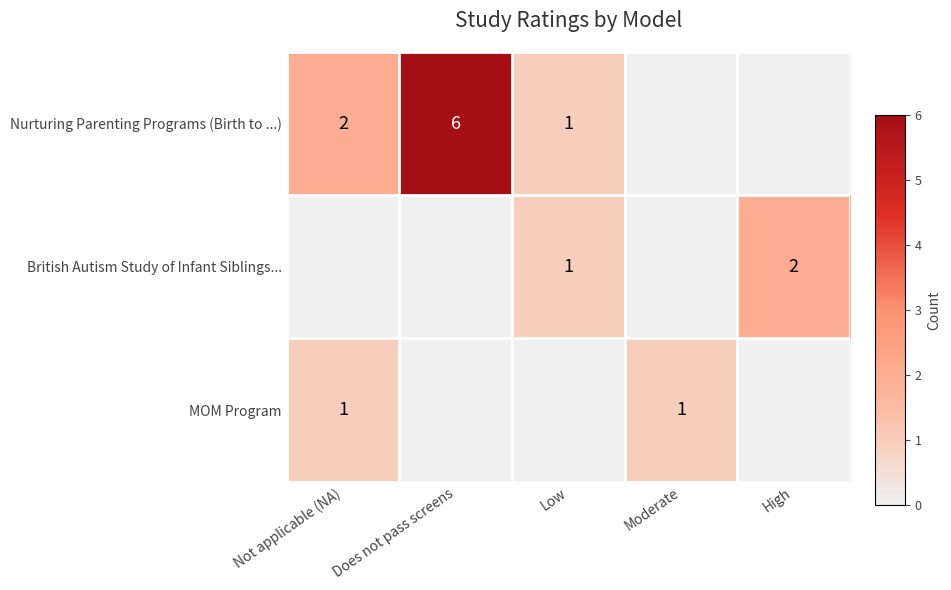

True or false: Nurturing Parenting Programs (Birth to ...) has a value of 6 at Does not pass screens.

True